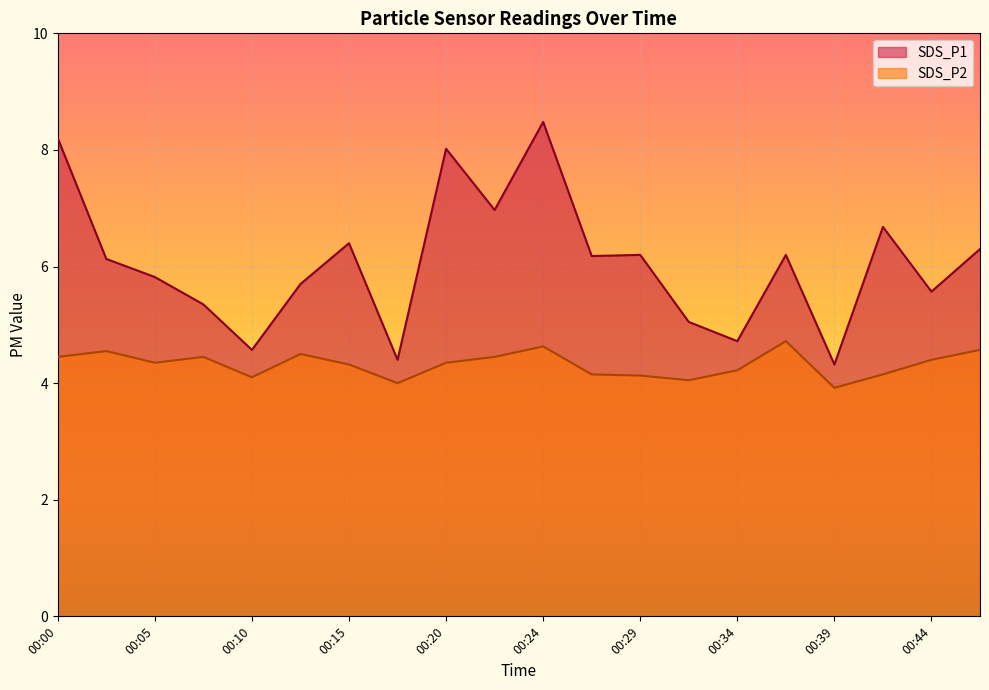

What is the average value of the SDS_P1 series?

6.1